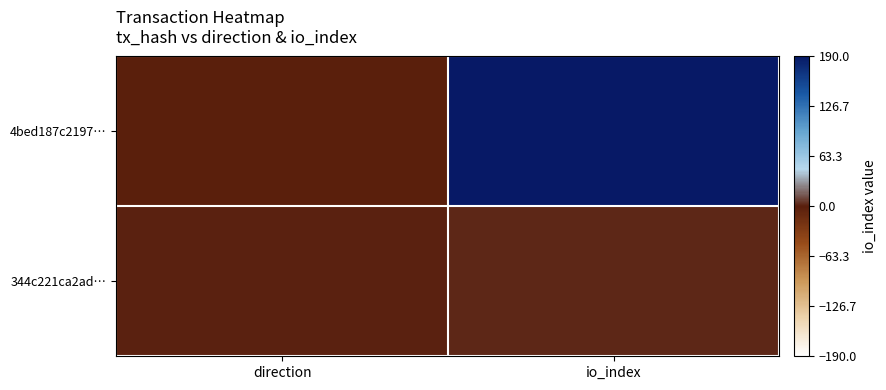

Between direction and io_index, which series saw the biggest shift?

4bed187c2197…